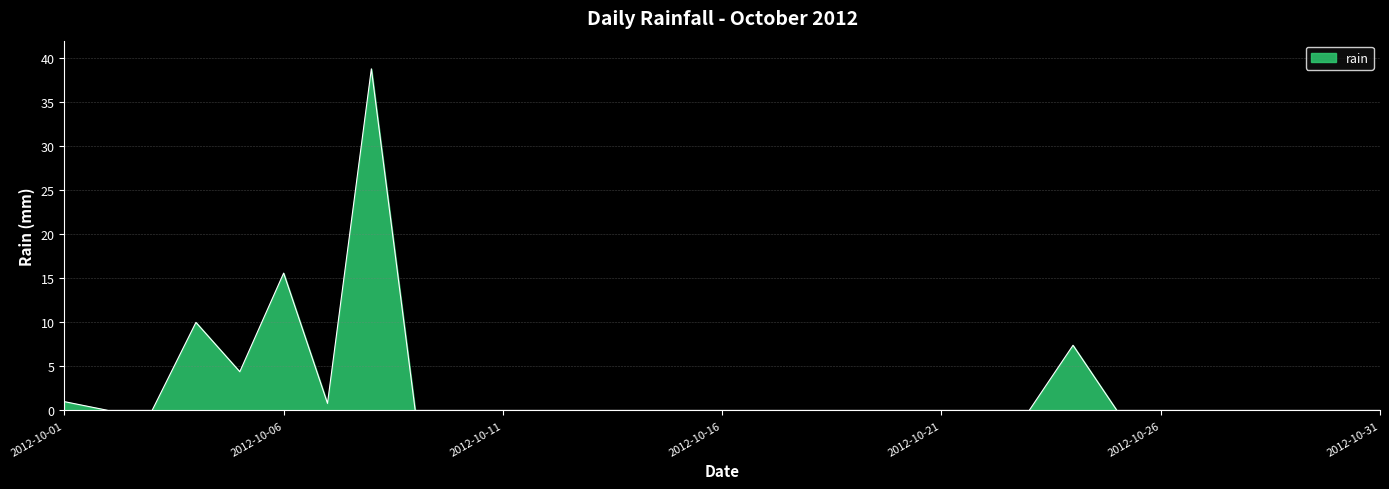

What is the difference between the maximum and minimum values?

38.8